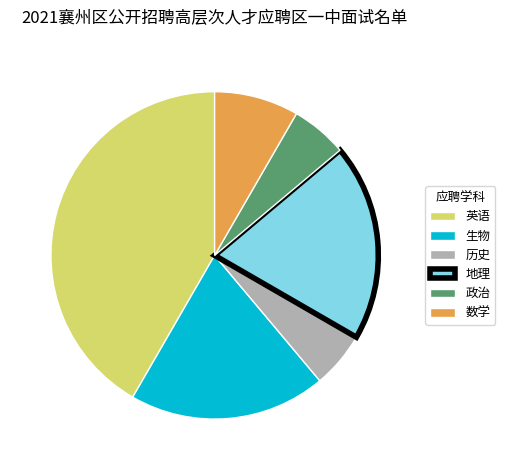

How many segments does this pie chart have?

6